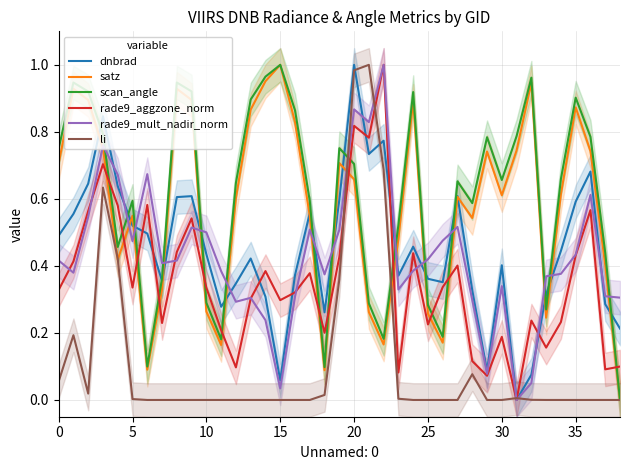

True or false: scan_angle and satz cross at least once.

False